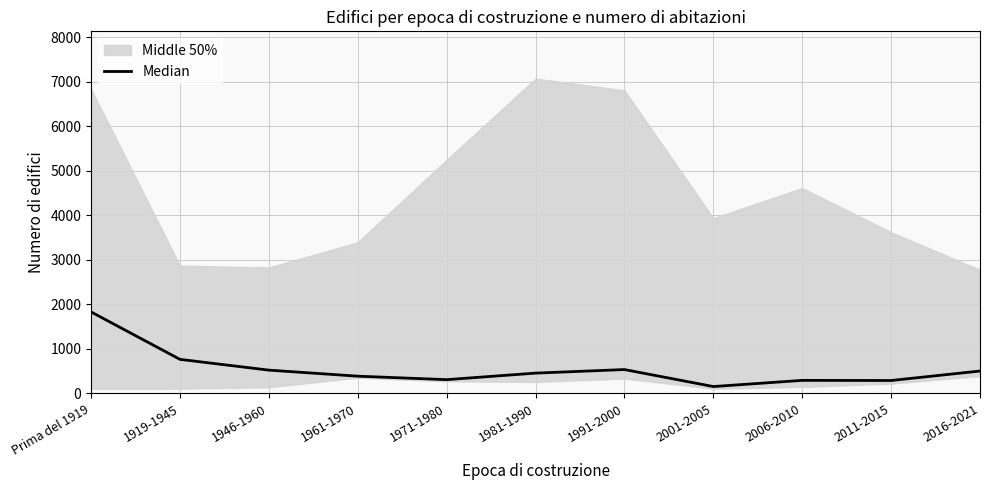

Approximately how many times larger is the value at 1991-2000 compared to Prima del 1919?

0.3